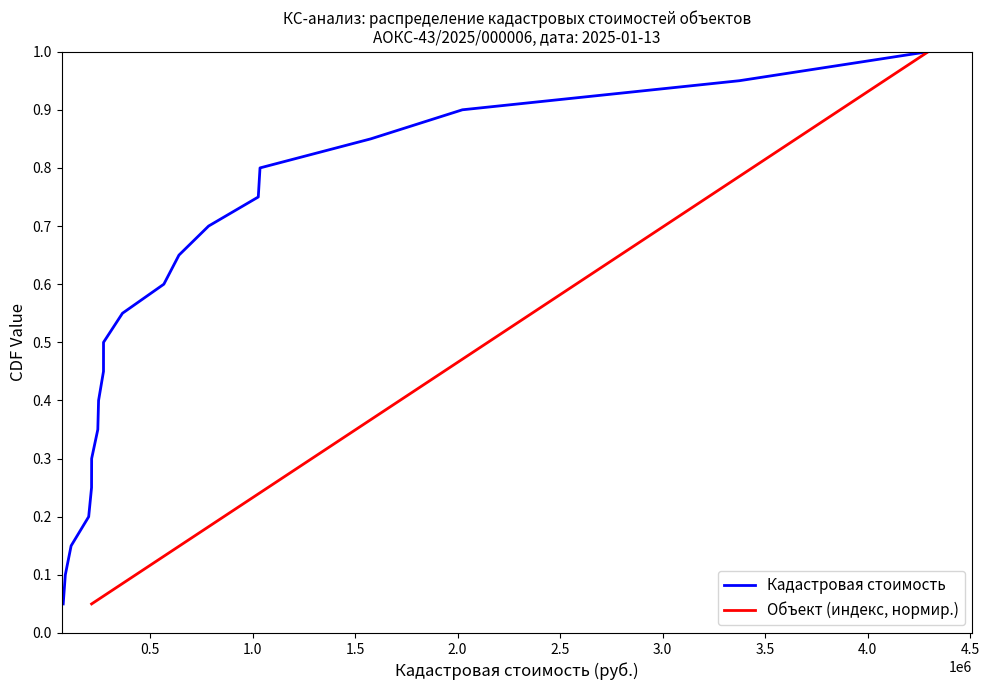

How many categories are shown in the chart?

20